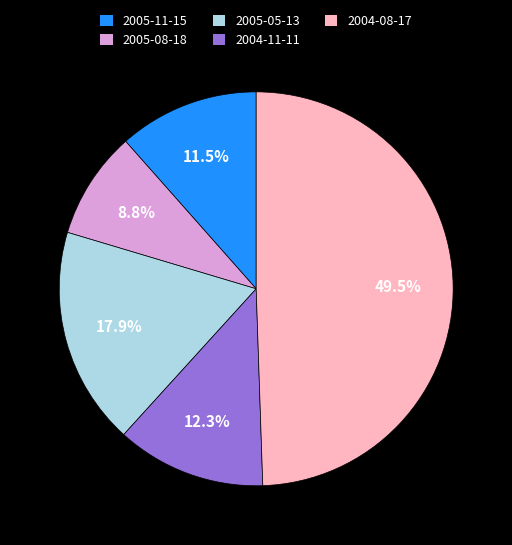

Which slice is the smallest?

2005-08-18